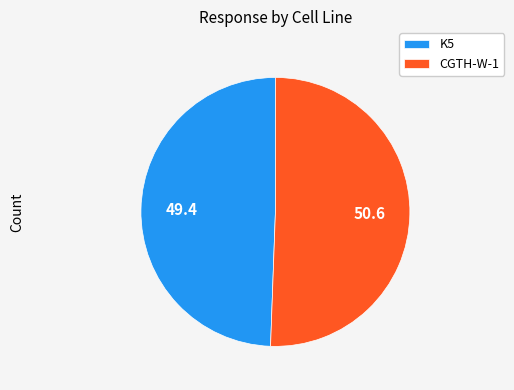

Is it true that K5 is 60% of the pie?

False